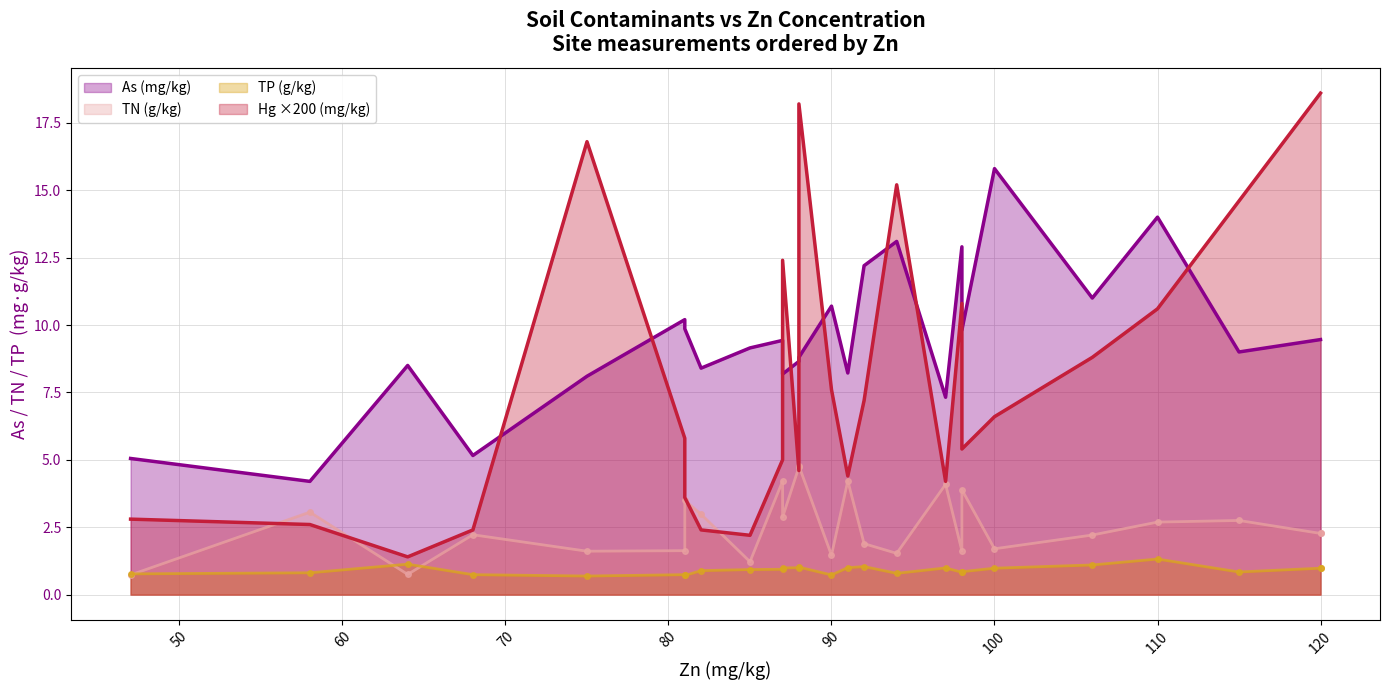

List the series in order of their peak value, highest first.

As, TN, TP, Hg